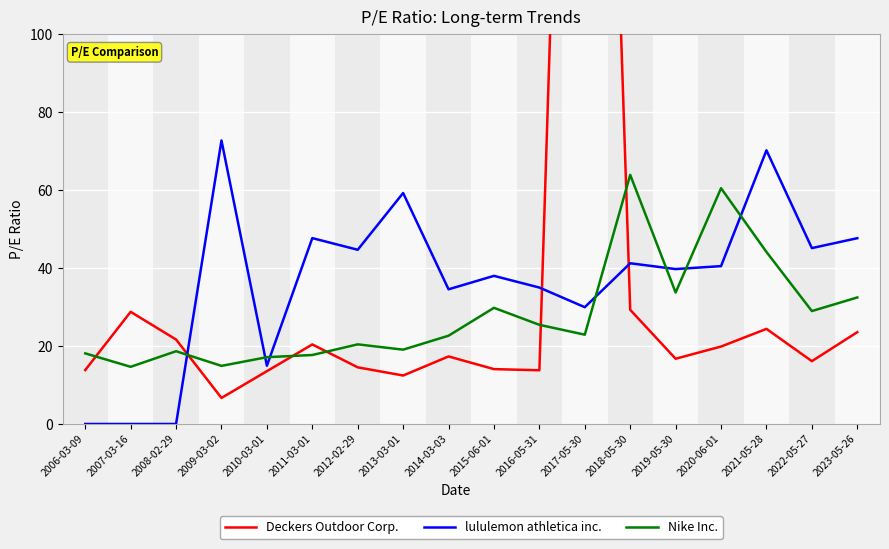

Does the chart display data point markers on the line(s)?

No